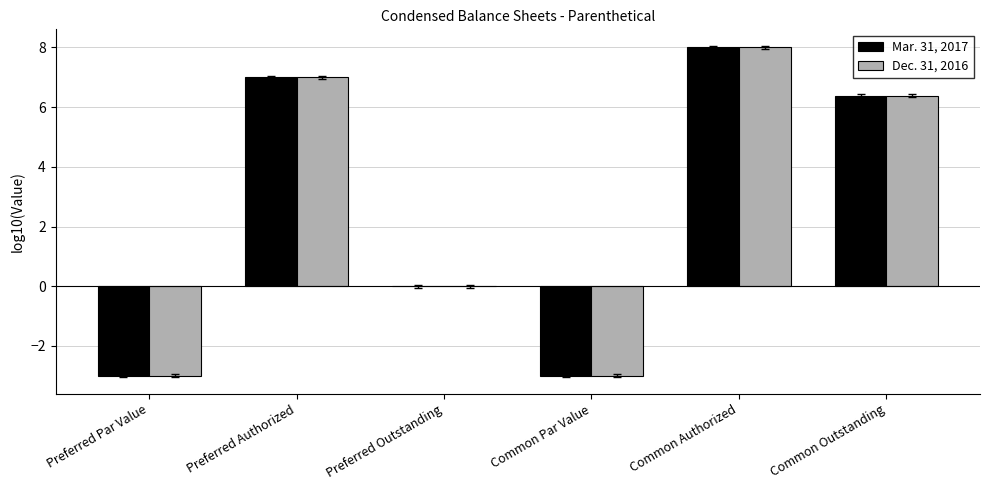

What is the total value across all series at Common Par Value?

-6.0